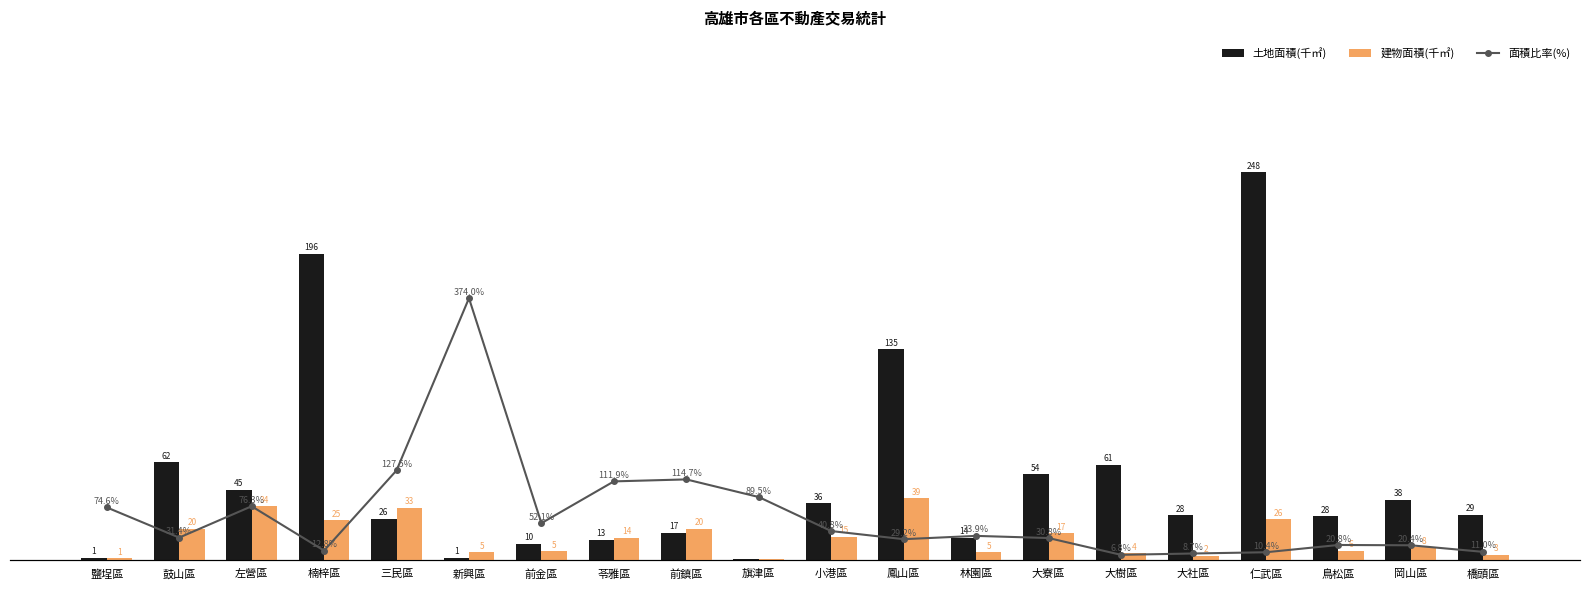

What are all the series names shown in the legend?

土地面積(千㎡), 建物面積(千㎡), 面積比率(%)